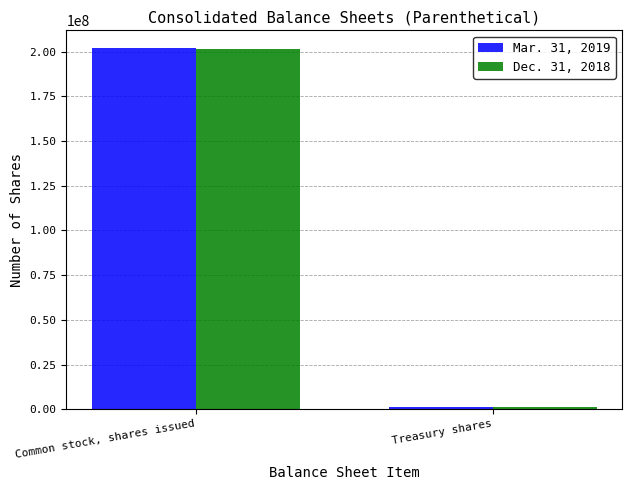

What is the sum of all Mar. 31, 2019 values?

202911146